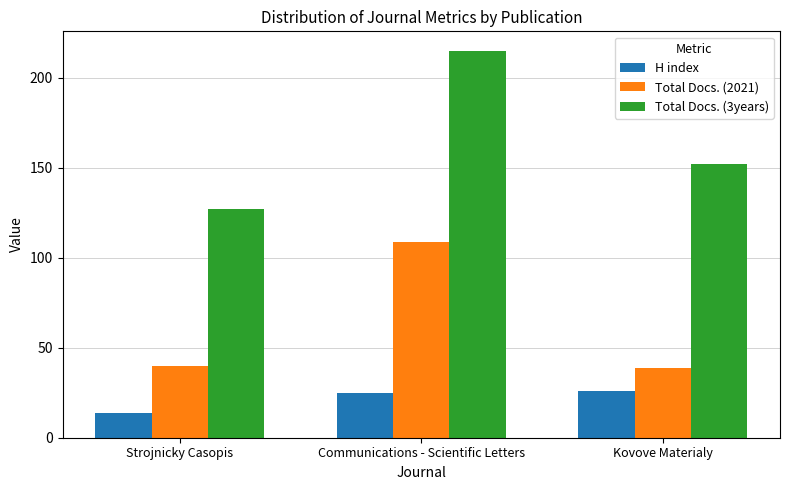

List the series in order of their overall mean, highest first.

Total Docs. (3years), Total Docs. (2021), H index